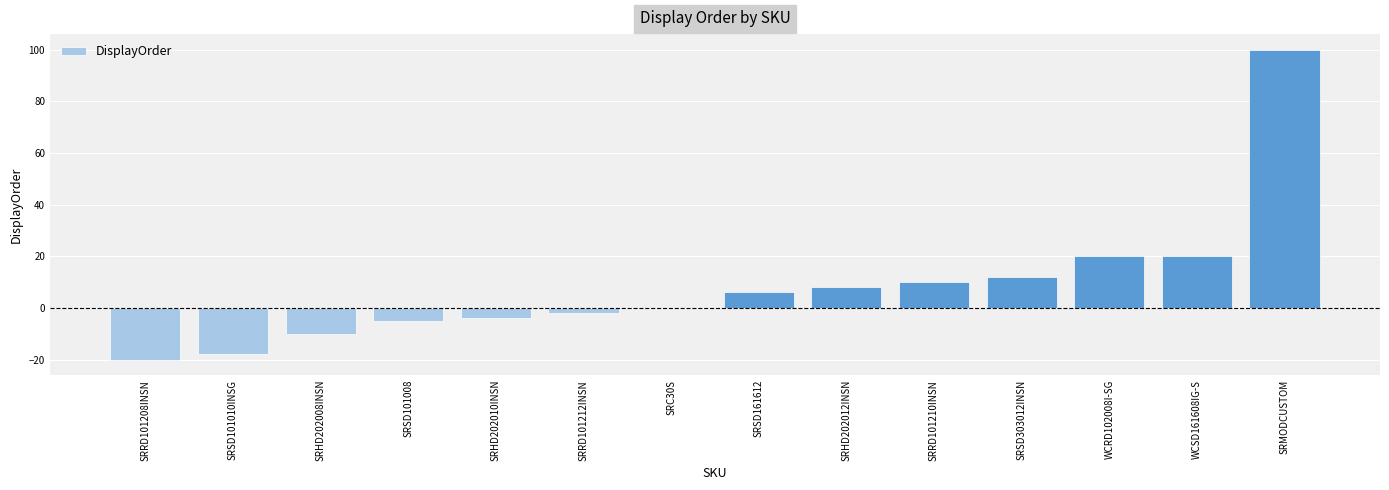

Between SRMODCUSTOM and SRRD101210INSN, which is larger?

SRMODCUSTOM